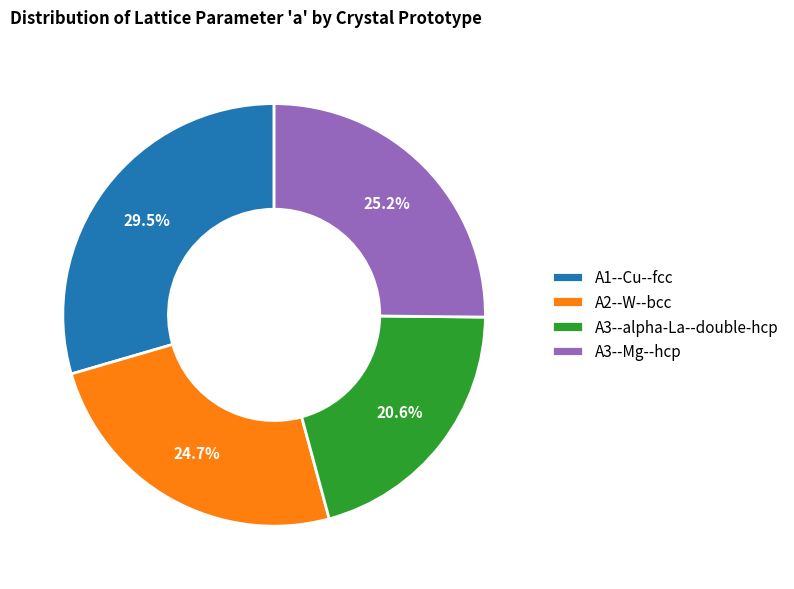

Which slice is the smallest?

A3--alpha-La--double-hcp